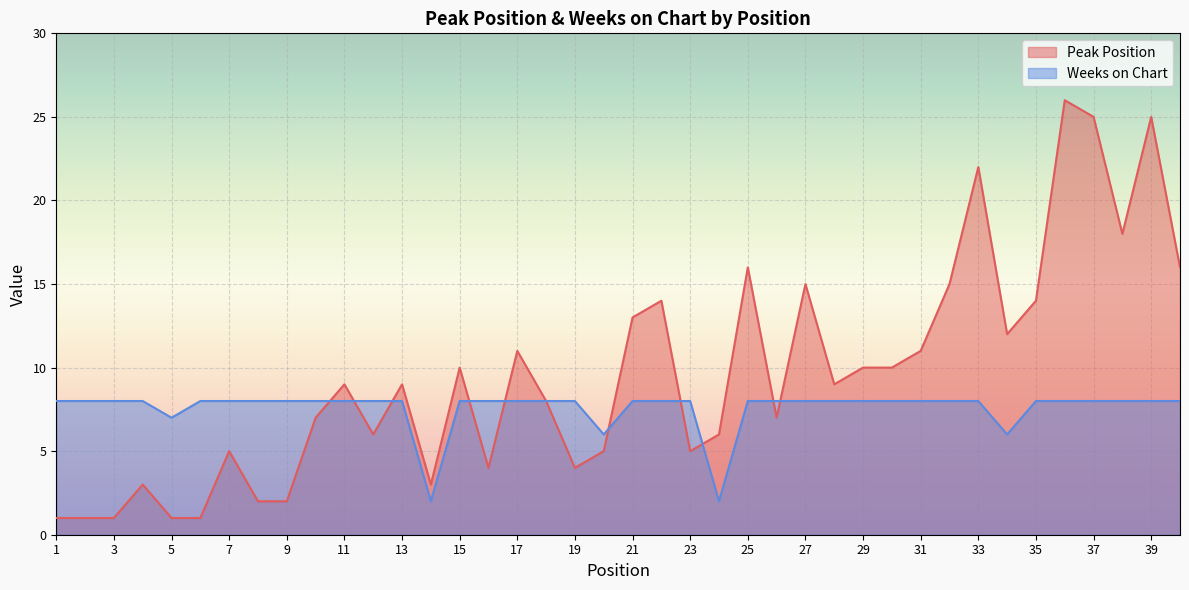

The value of Weeks on Chart at 39 is 8. True or false?

True